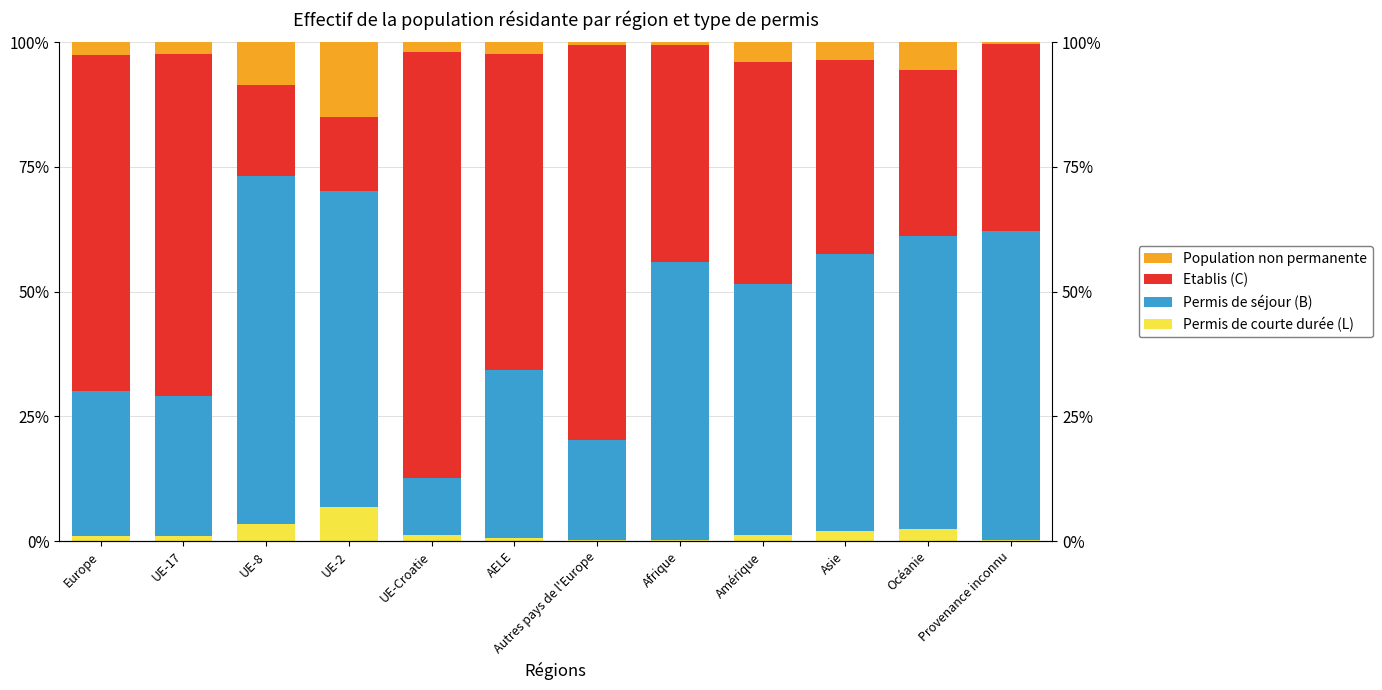

How many values in the Population non permanente series exceed 2?

9